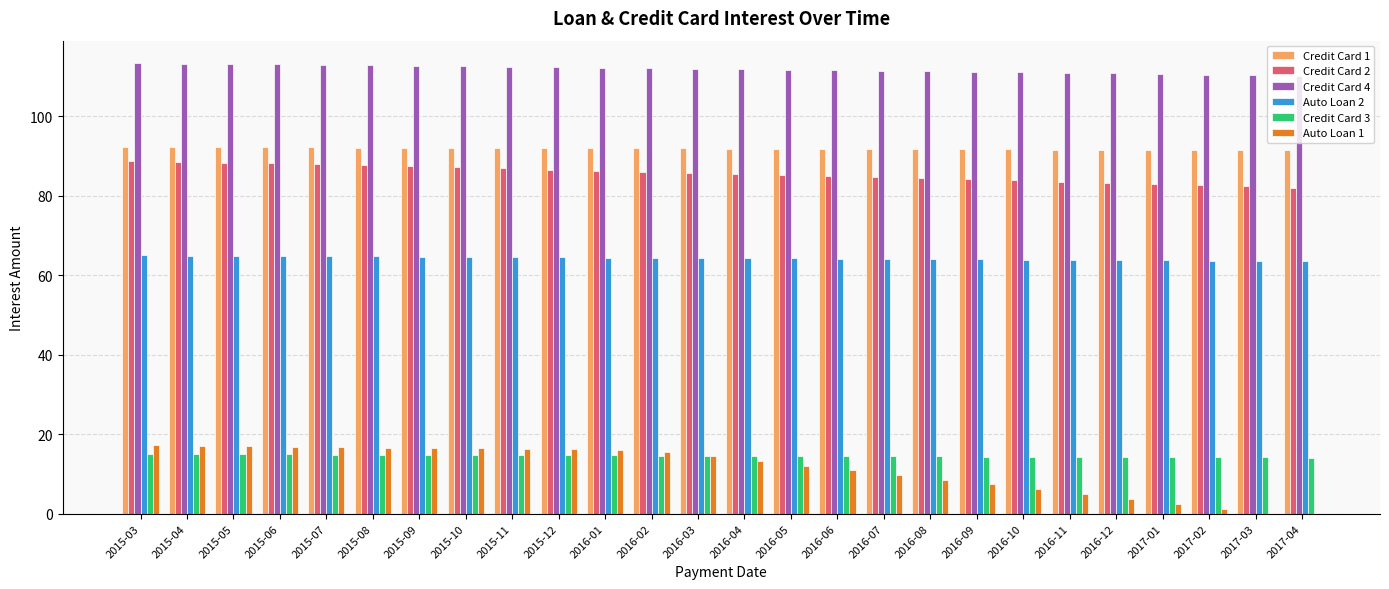

What is the sum of the Auto Loan 1 values at 2016-05 and 2015-04?

29.2